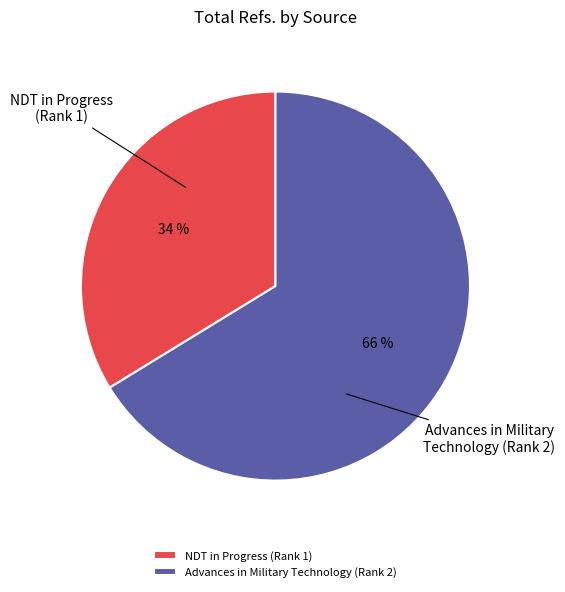

What is the ratio of the value at NDT in Progress (Rank 1) to the value at Advances in Military Technology (Rank 2)?

0.5